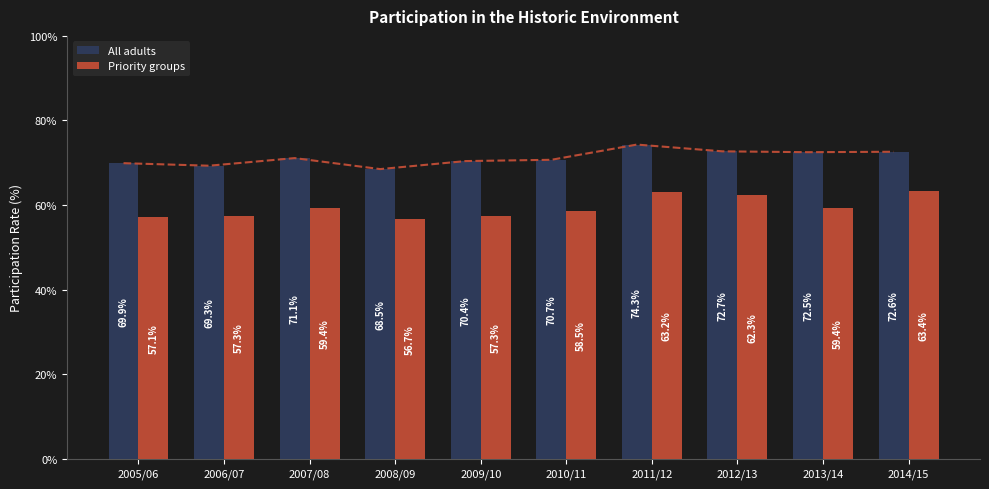

What is the greatest value displayed?

74.3